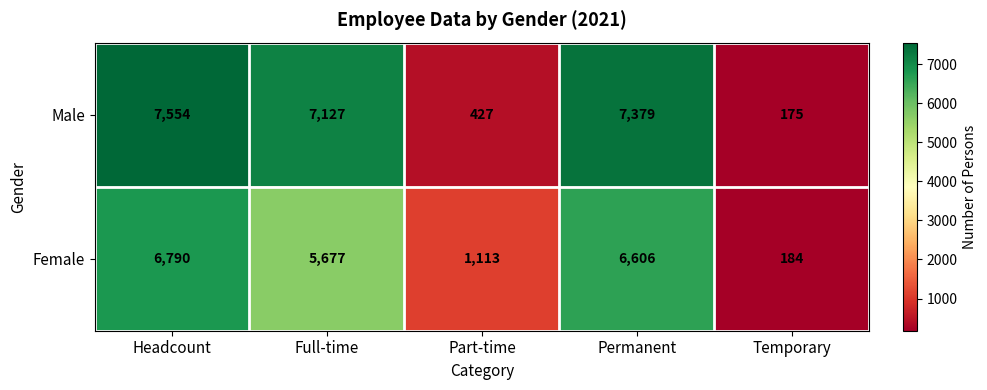

Reading left to right, transcribe all the data shown in this chart.

Male: Headcount=7554	Full-time=7127	Part-time=427	Permanent=7379	Temporary=175
Female: Headcount=6790	Full-time=5677	Part-time=1113	Permanent=6606	Temporary=184